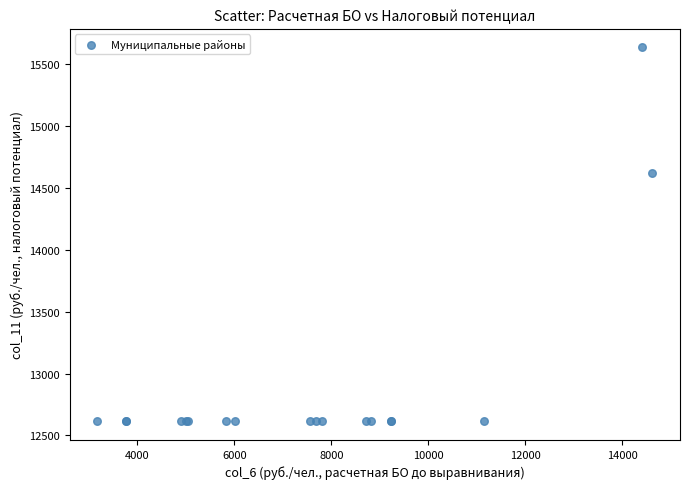

What Y value in the scatter plot is closest to 14122?

14616.1